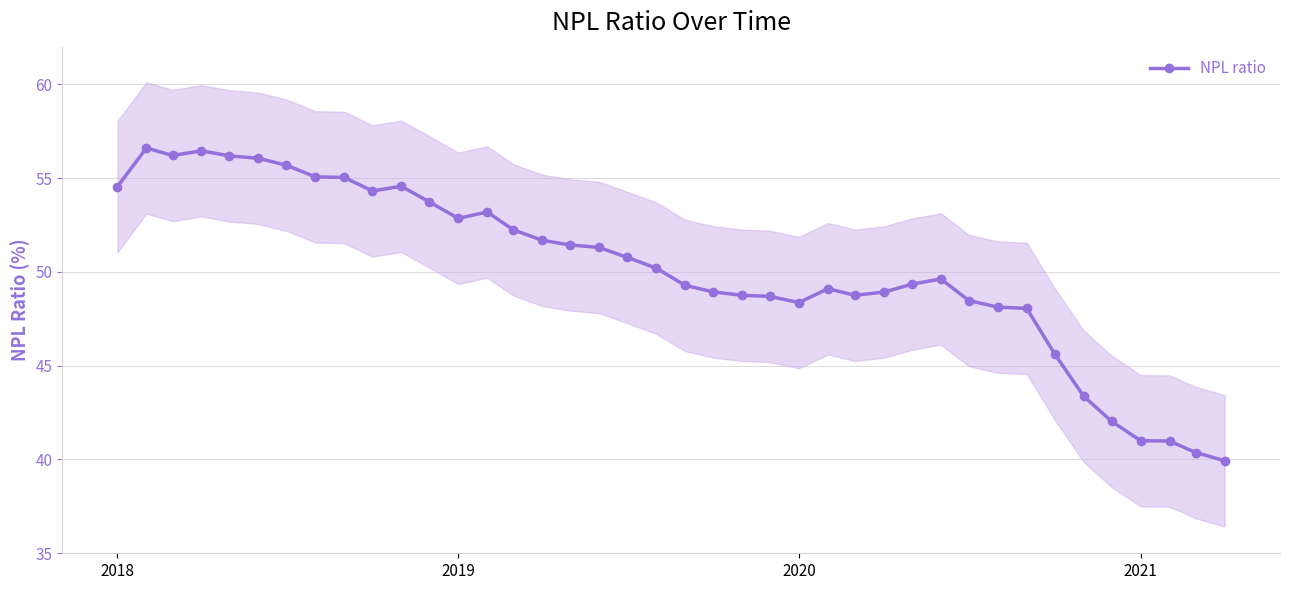

What is the maximum value for NPL ratio?

56.6